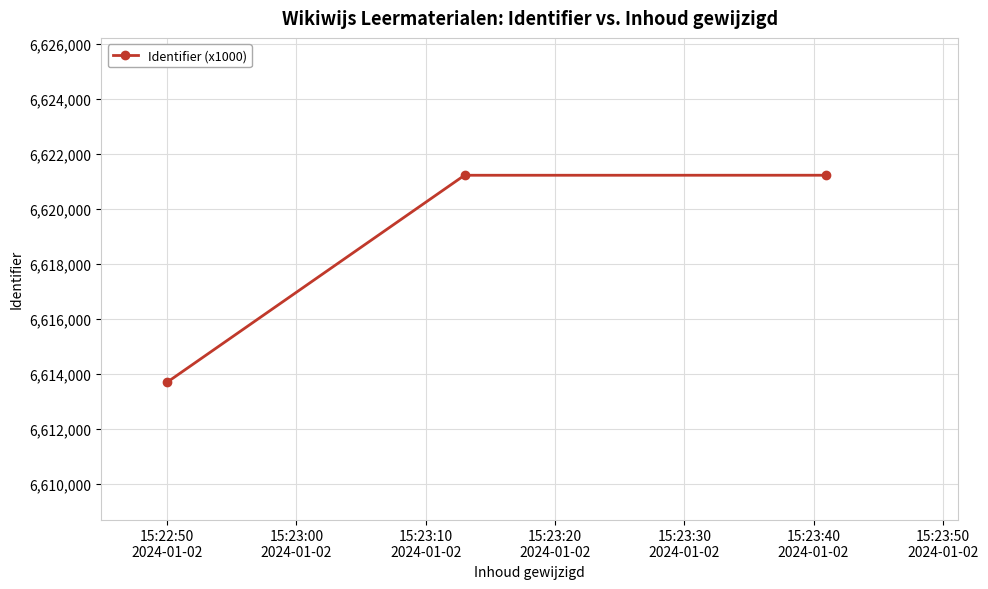

What is the average value?

6618721